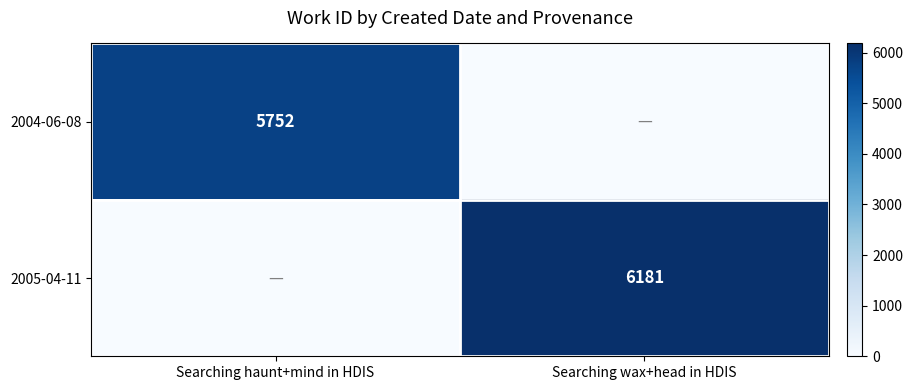

True or false: 2005-04-11 has a value of 8654 at Searching wax+head in HDIS.

False